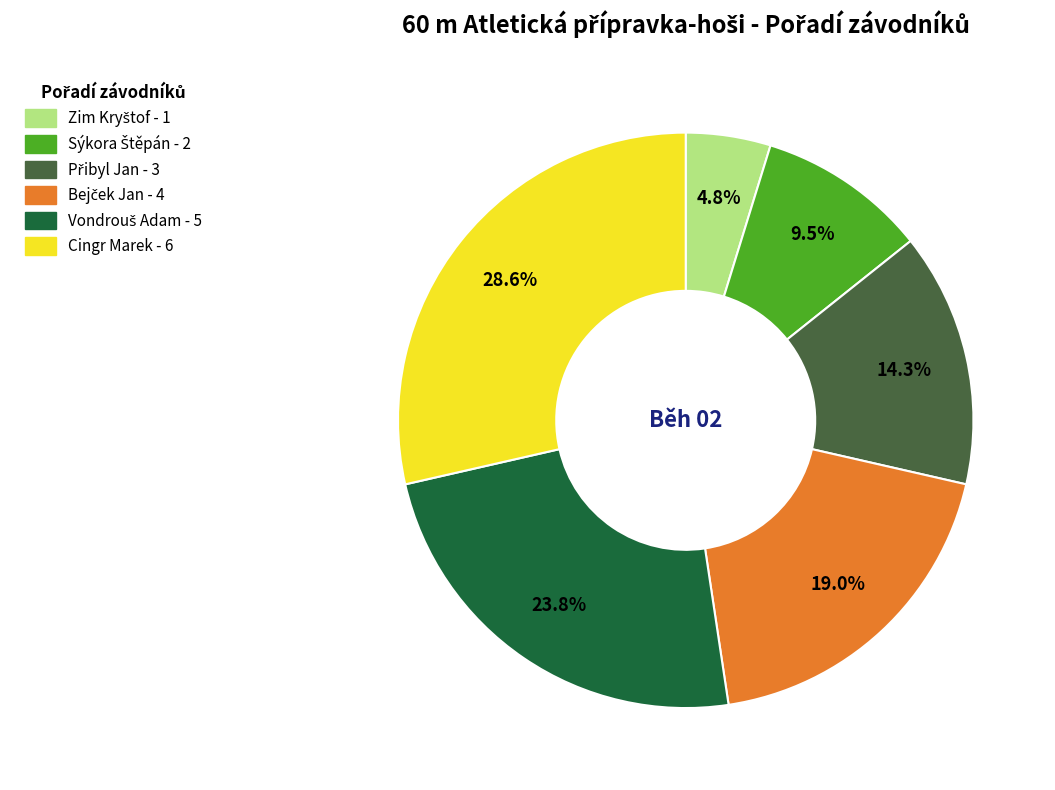

Which category has the biggest portion of the pie?

Cingr Marek